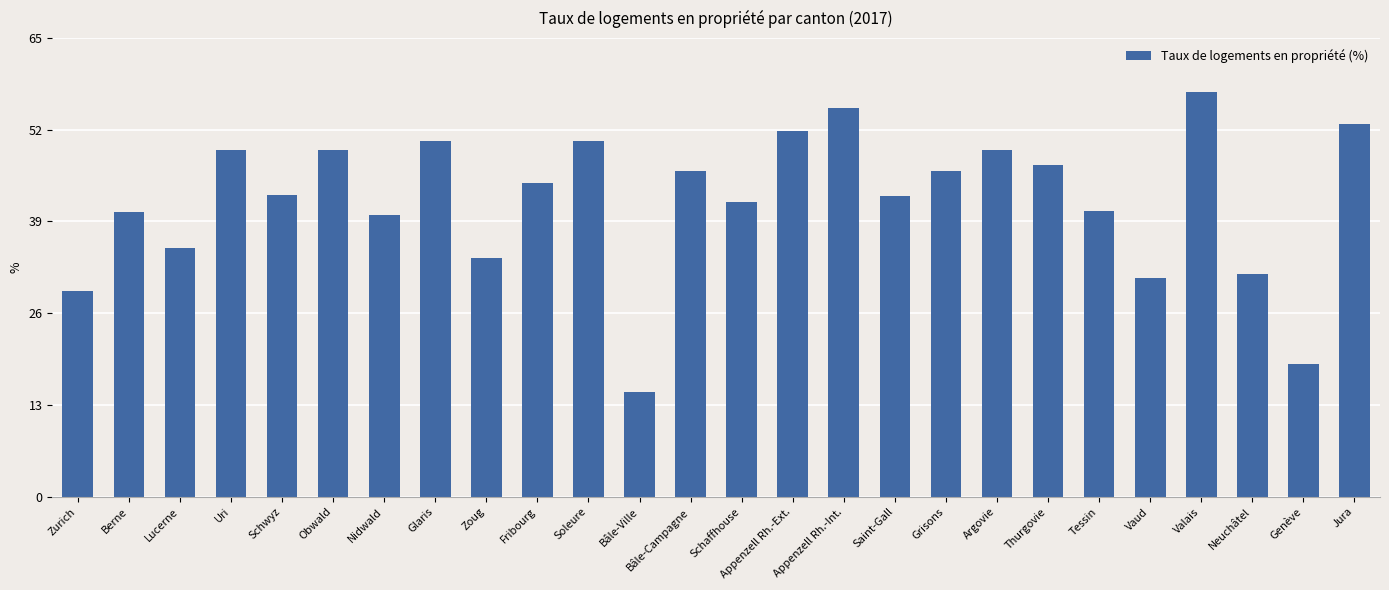

Which has a higher value, Glaris or Valais?

Valais